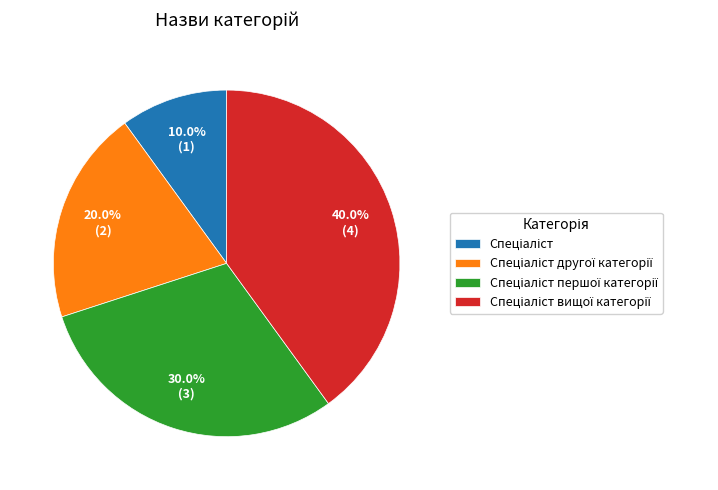

To the nearest percent, what is the difference between the largest and smallest slice percentages?

30%